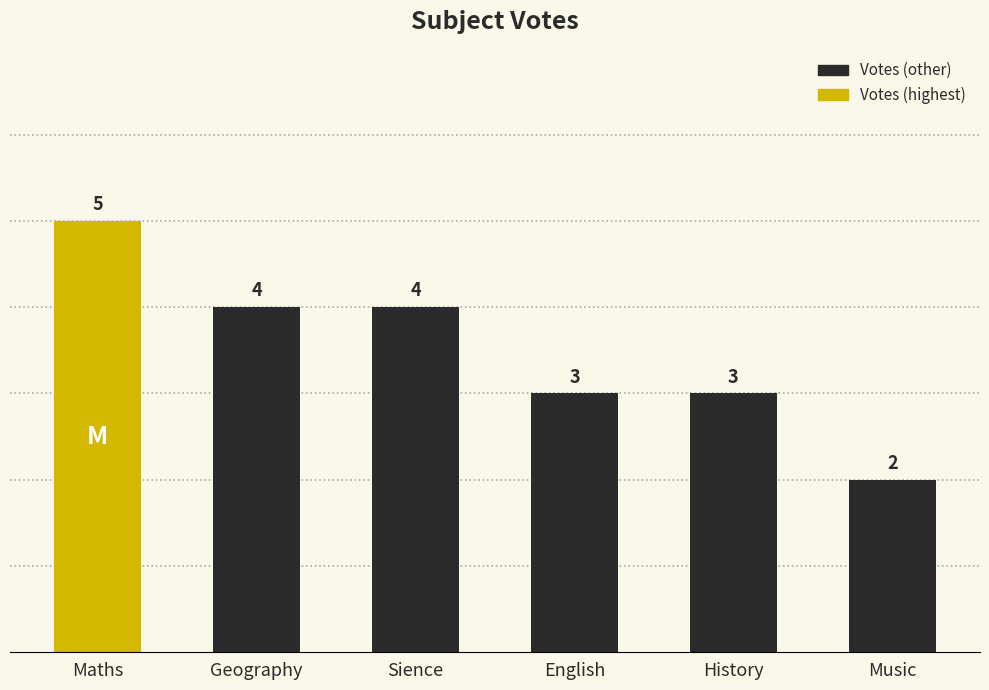

Which category has the lowest value across all series?

Music